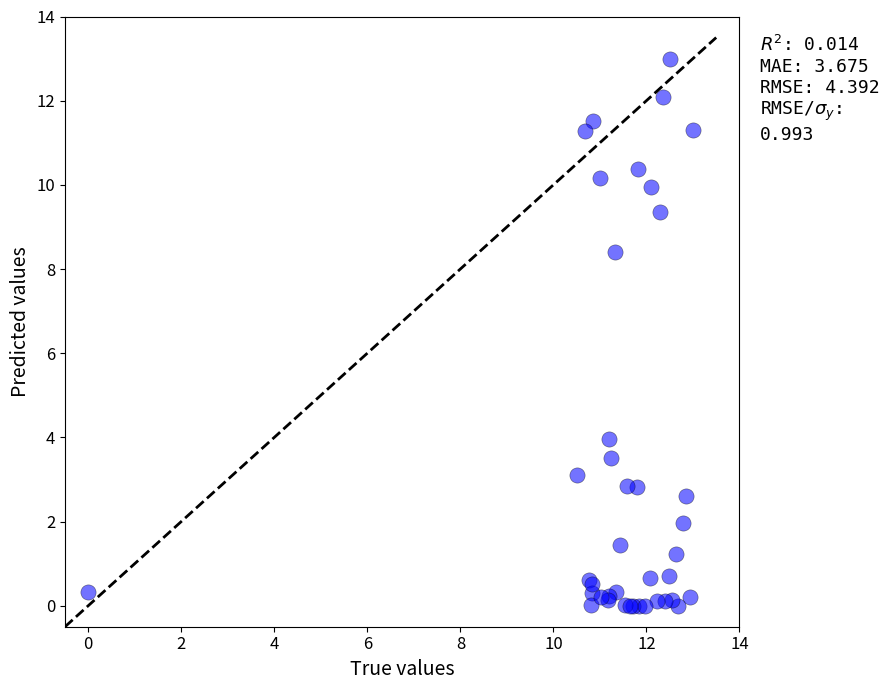

What Y value in the scatter plot is closest to 6?

4.0